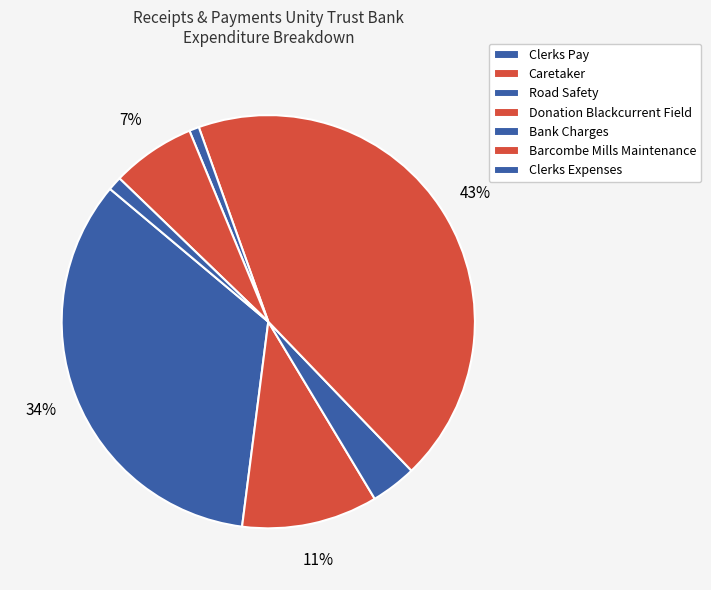

How many segments does this pie chart have?

7